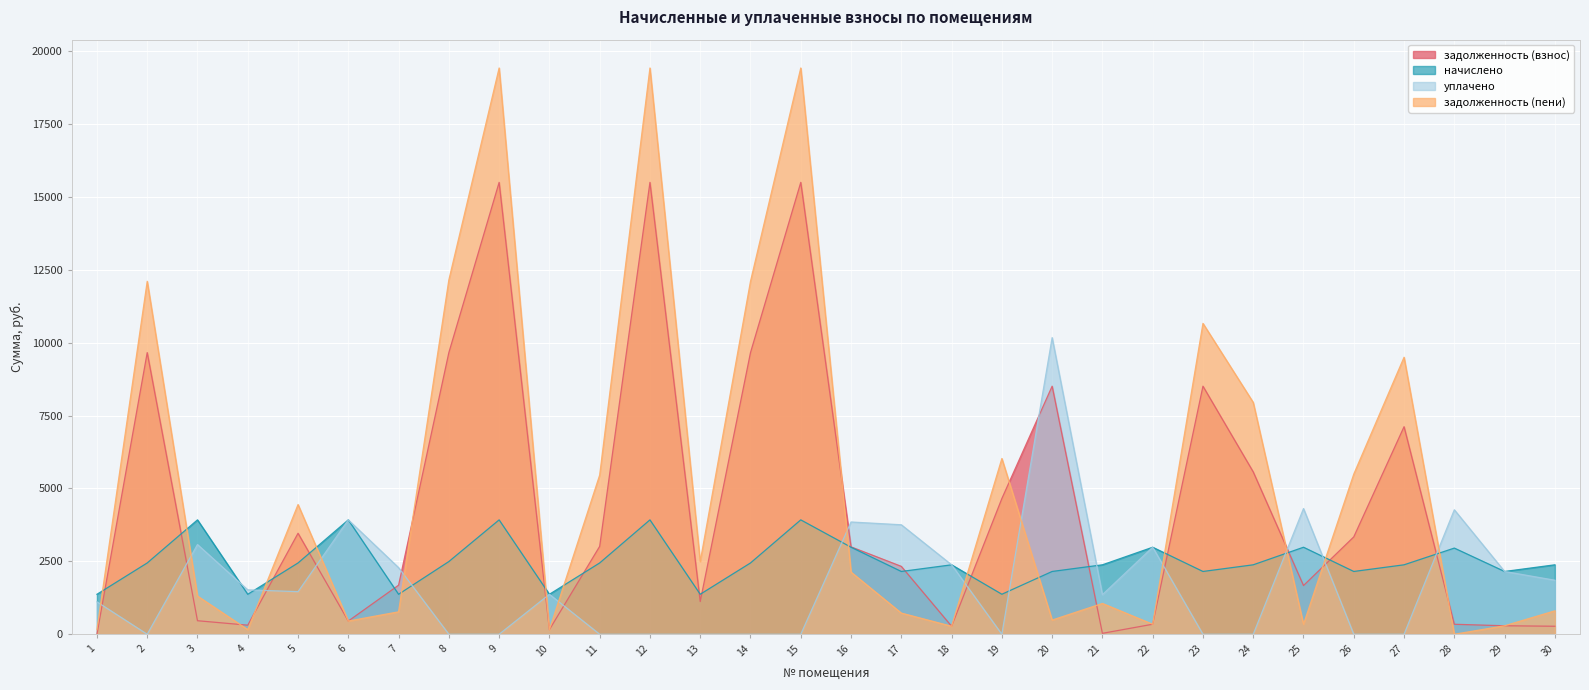

What is the value of the задолженность (пени) point at the 9th from the left?

19416.4